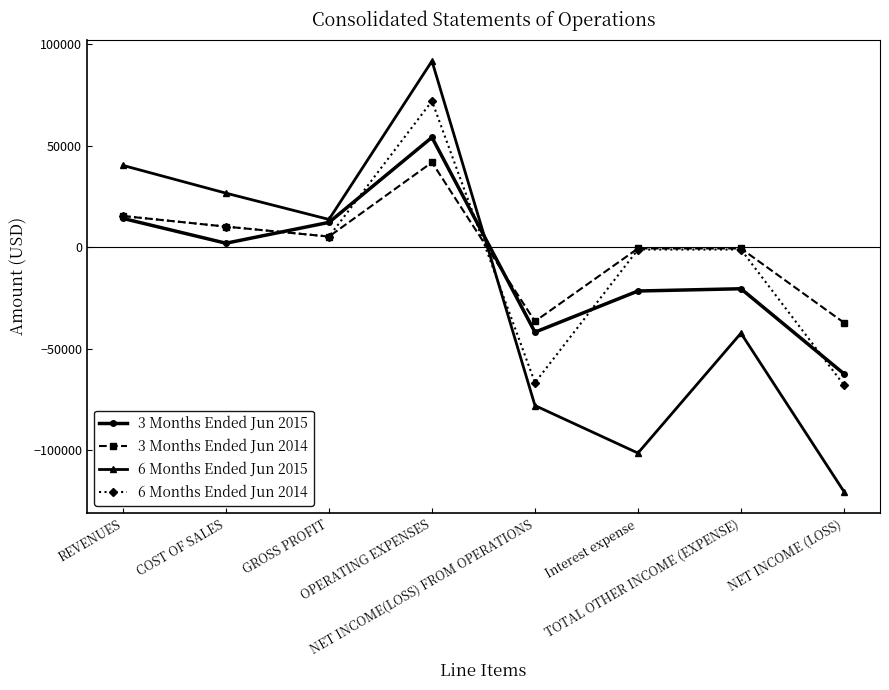

How many interior local peaks does the 3 Months Ended Jun 2015 series have?

2